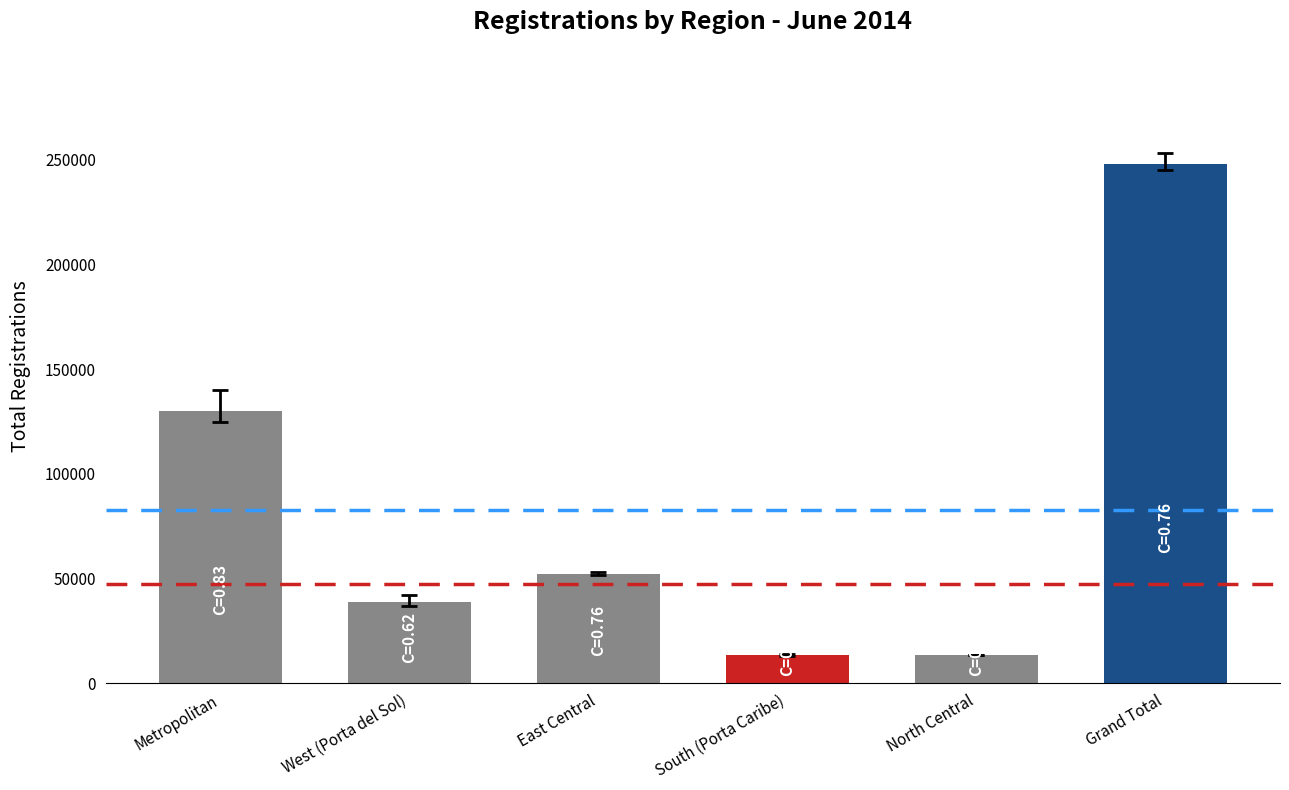

What is the change in value from Metropolitan to East Central?

-78027